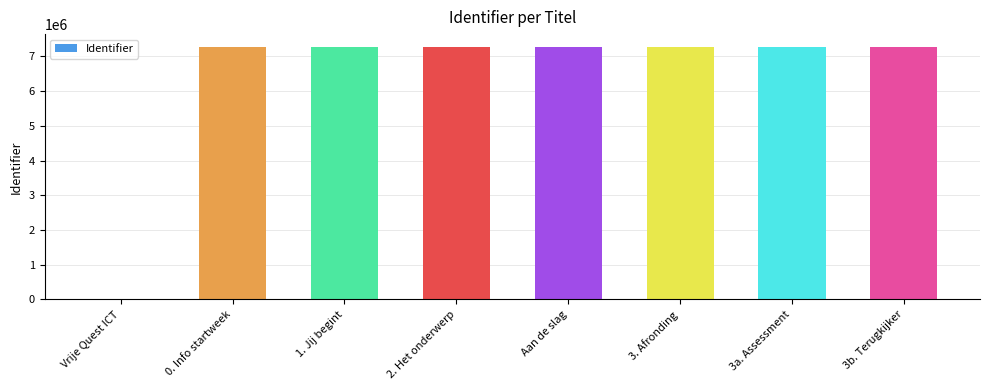

The value at 2. Het onderwerp is 3606464. True or false?

False